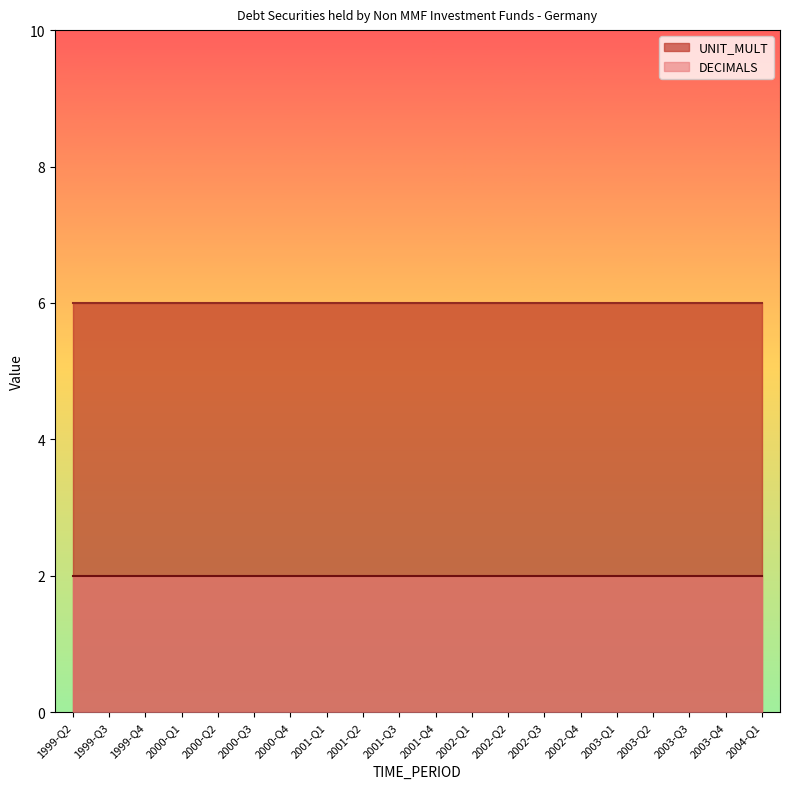

What are all the series names shown in the legend?

UNIT_MULT, DECIMALS